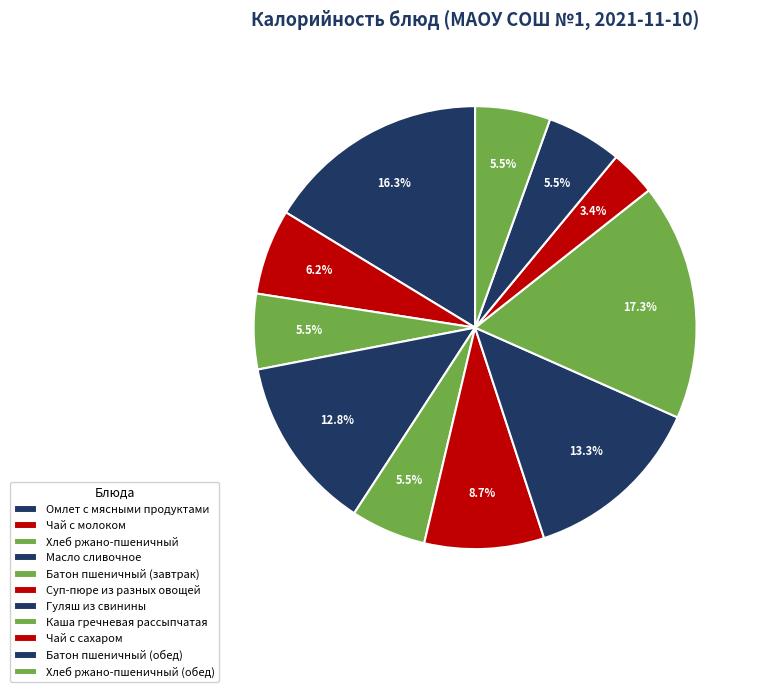

Does Суп-пюре из разных овощей account for over 50% of the chart?

No